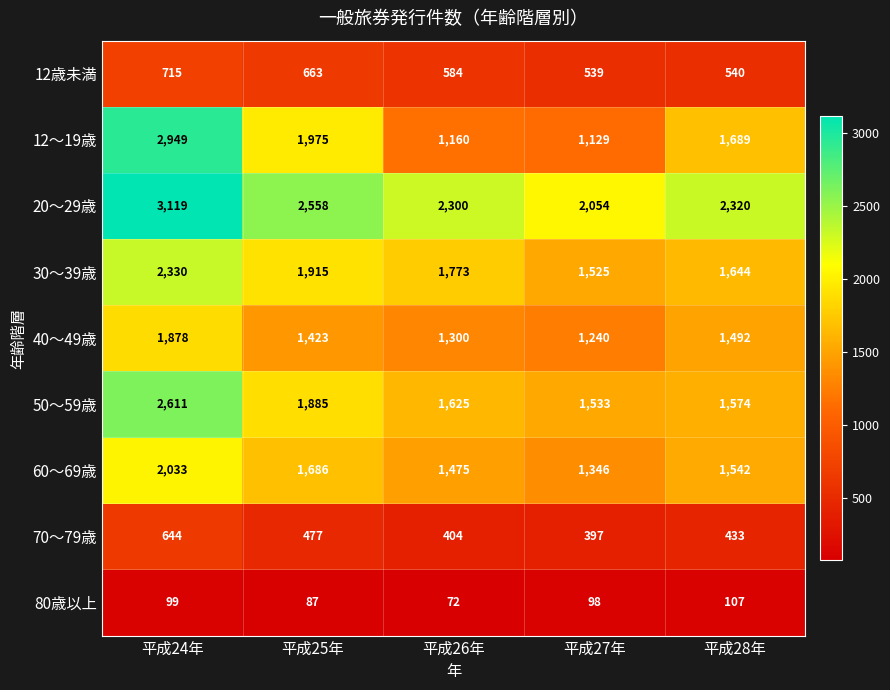

True or false: 30～39歳 has a value of 333 at 平成28年.

False